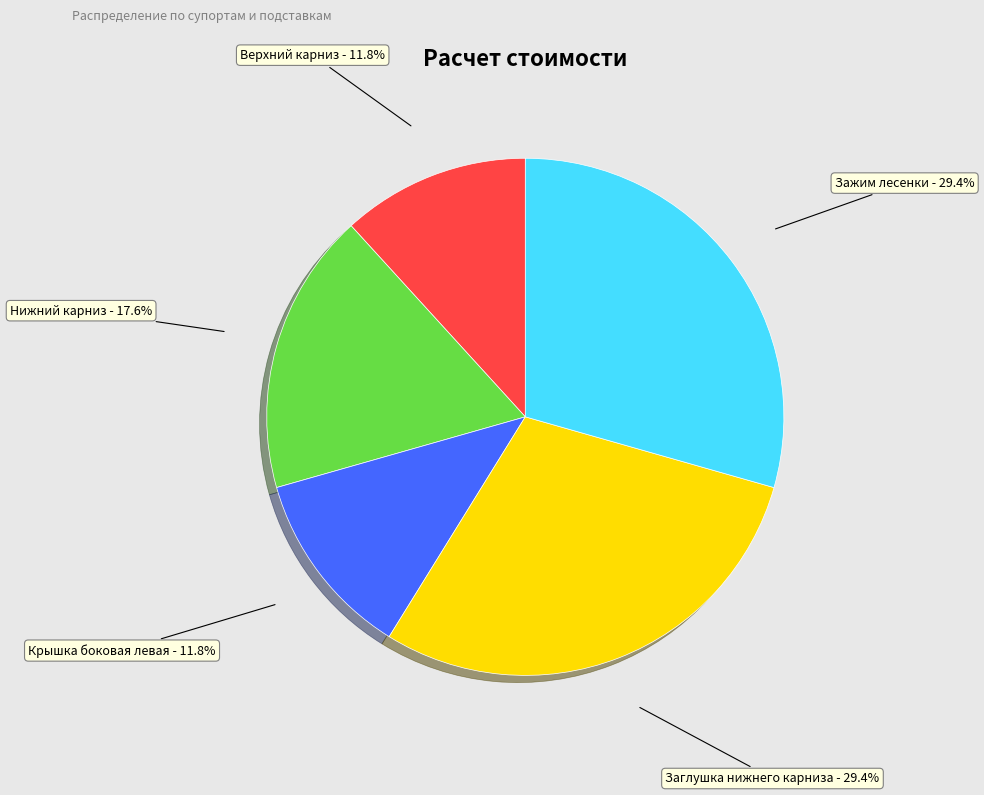

Between Крышка боковая левая - 11.8% and Нижний карниз - 17.6%, which is larger?

Нижний карниз - 17.6%